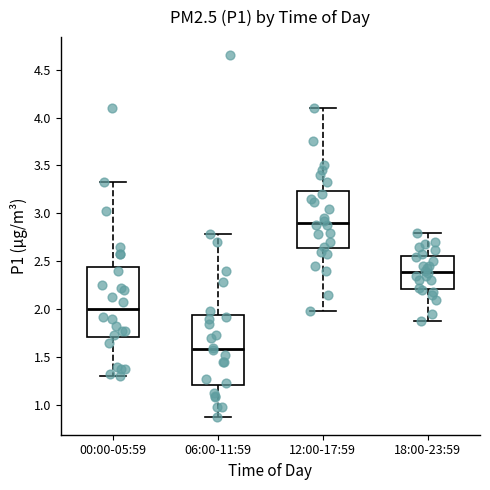

Which box has the lowest median line?

06:00-11:59